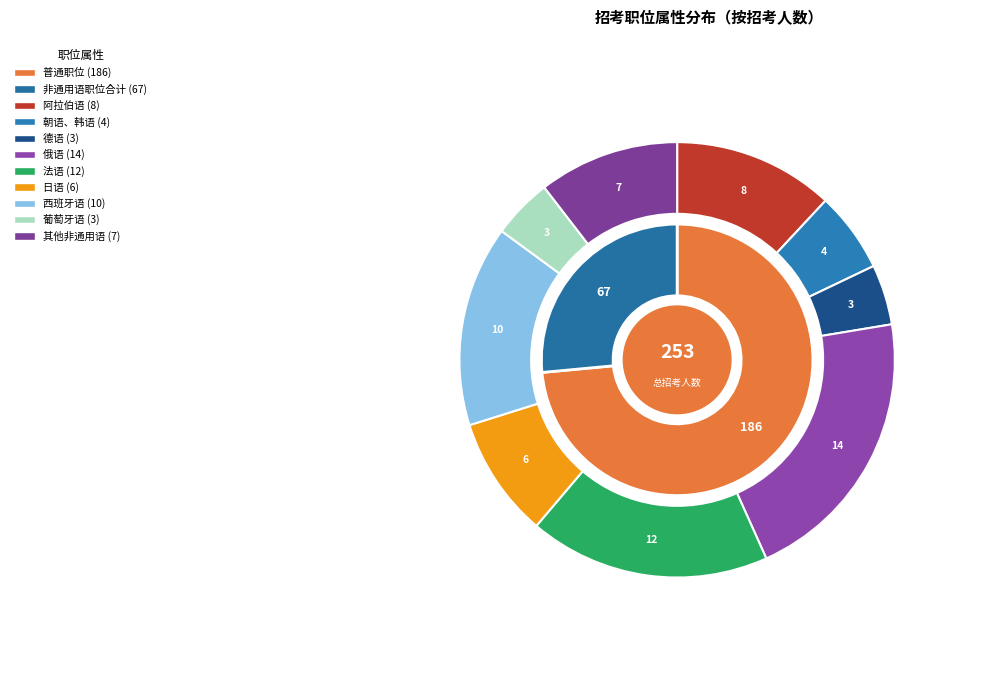

Is there any slice that represents more than half of the pie?

Yes